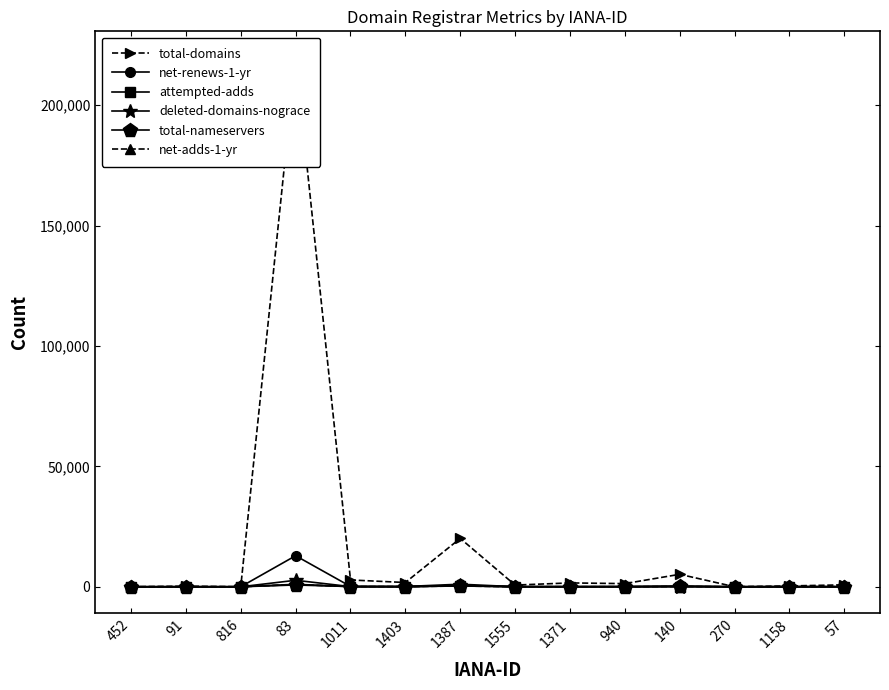

Which series changed the most between 140 and 1158?

total-domains